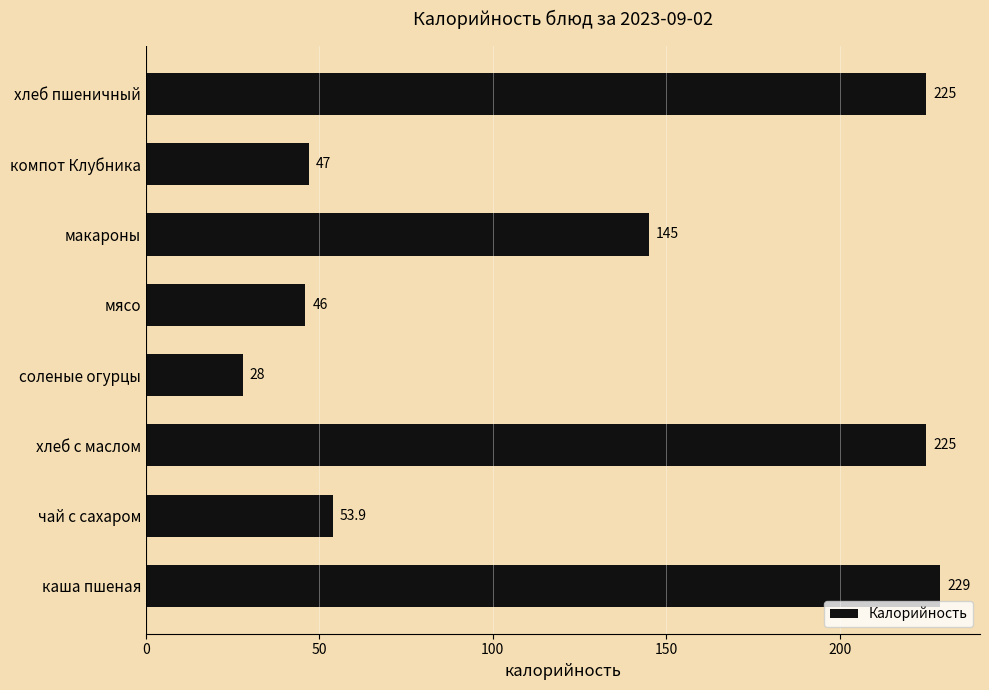

Reading top to bottom, list all the values displayed in this chart.

хлеб пшеничный=225.0	компот Клубника=47.0	макароны=145.0	мясо=46.0	соленые огурцы=28.0	хлеб с маслом=225.0	чай с сахаром=53.9	каша пшеная=229.0